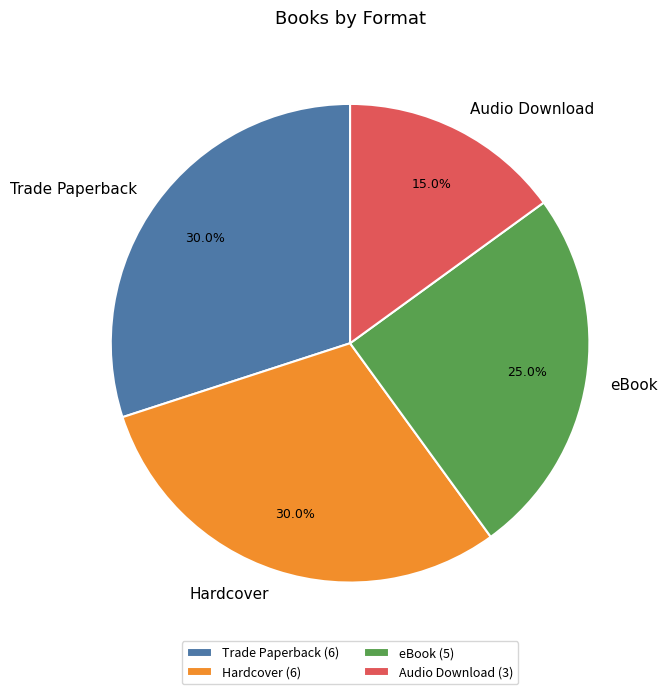

Does eBook account for over 50% of the chart?

No